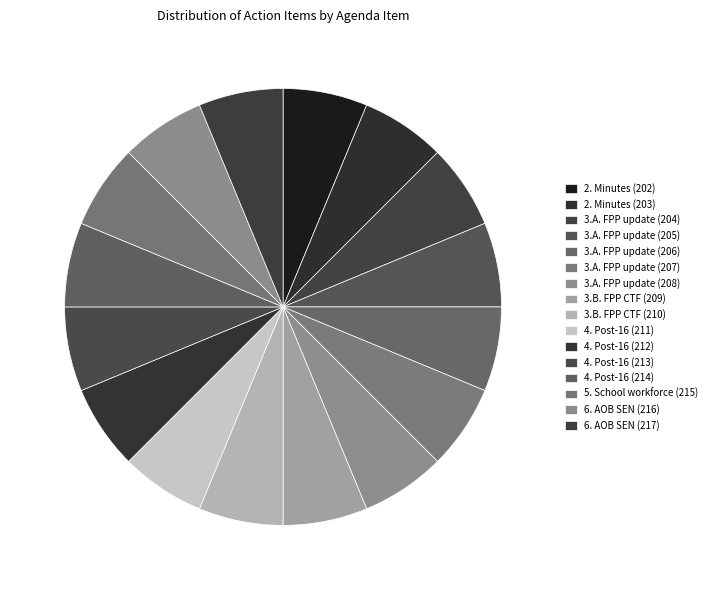

How much of the chart is everything except 5. School workforce (215)?

93.6%